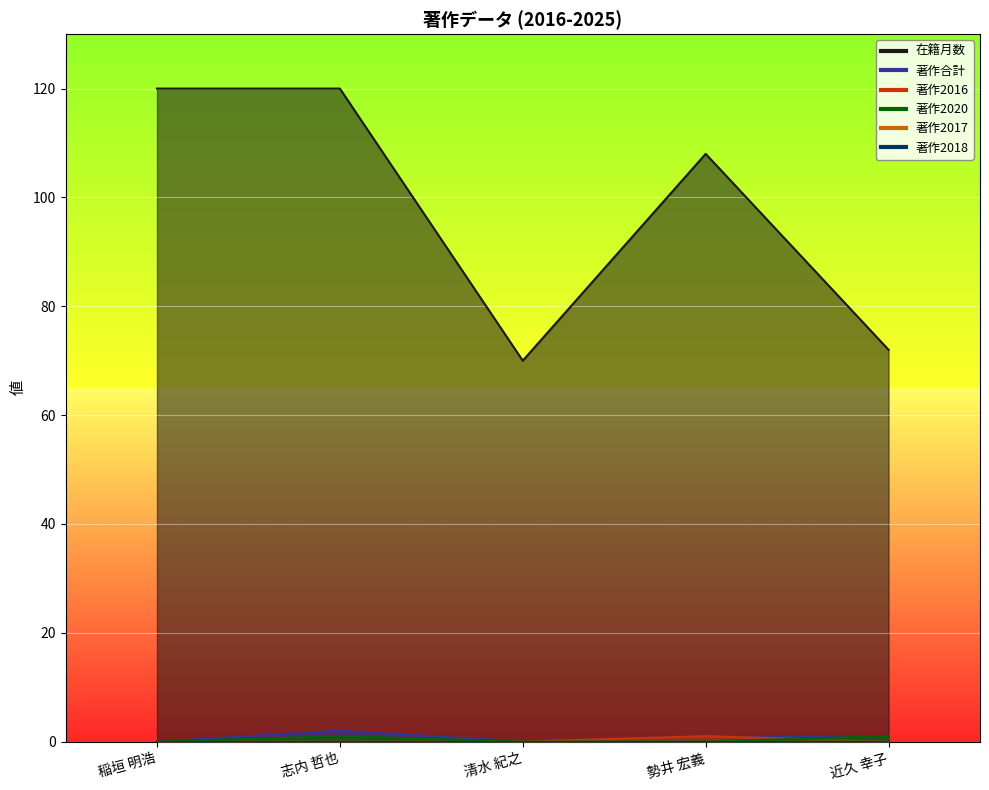

True or false: 著作2020 and 著作2016 intersect in this chart.

True